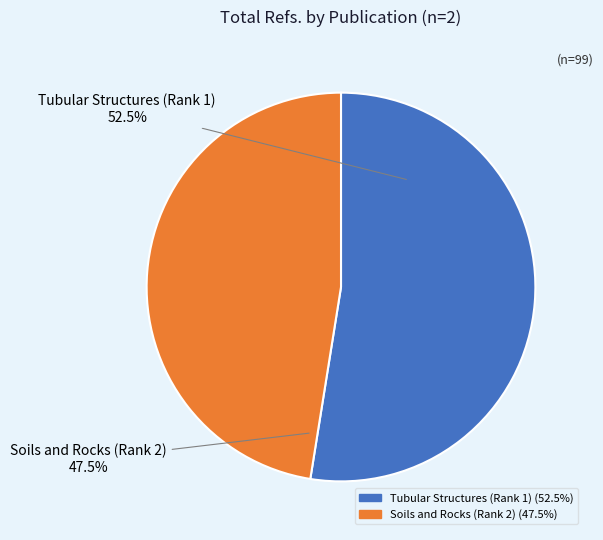

Rank the categories by value from lowest to highest.

Soils and Rocks (Rank 2), Tubular Structures (Rank 1)